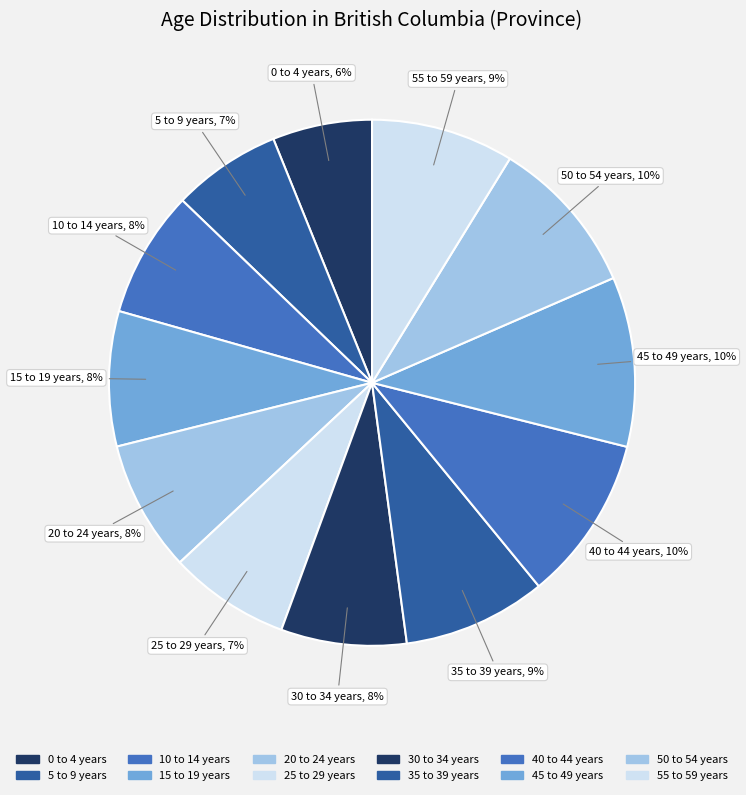

Rank the categories by value from highest to lowest.

45 to 49 years, 40 to 44 years, 50 to 54 years, 35 to 39 years, 55 to 59 years, 15 to 19 years, 20 to 24 years, 10 to 14 years, 30 to 34 years, 25 to 29 years, 5 to 9 years, 0 to 4 years